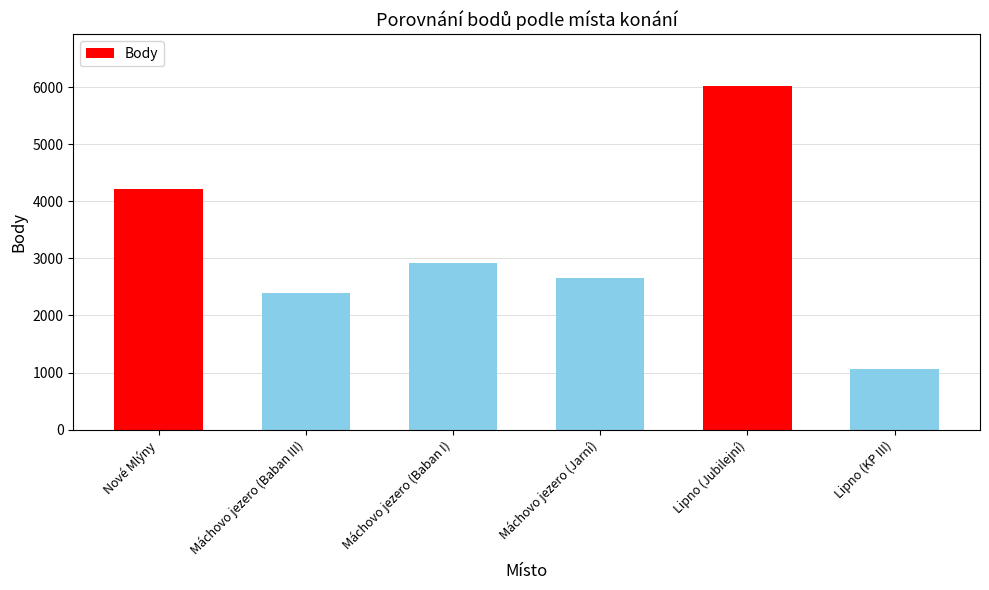

What position from the right is Máchovo jezero (Baban III)?

5